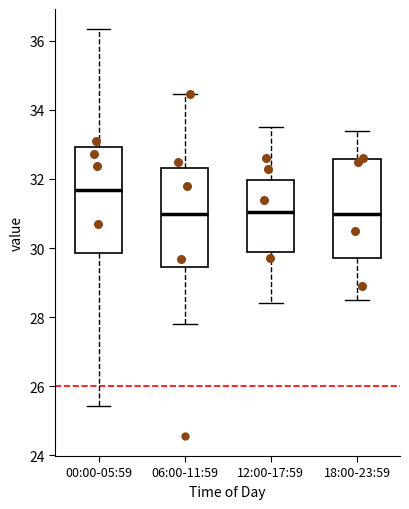

Which box has the highest median line?

00:00-05:59